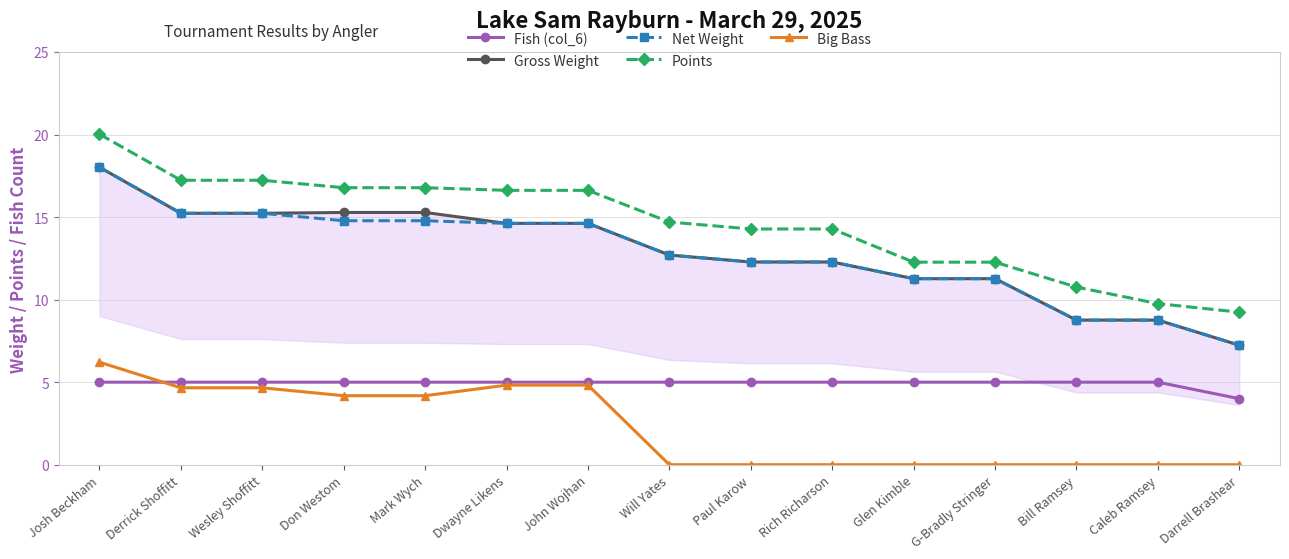

Rank the series at Don Westom from highest to lowest value.

Points, Gross Weight, Net Weight, Fish (col_6), Big Bass